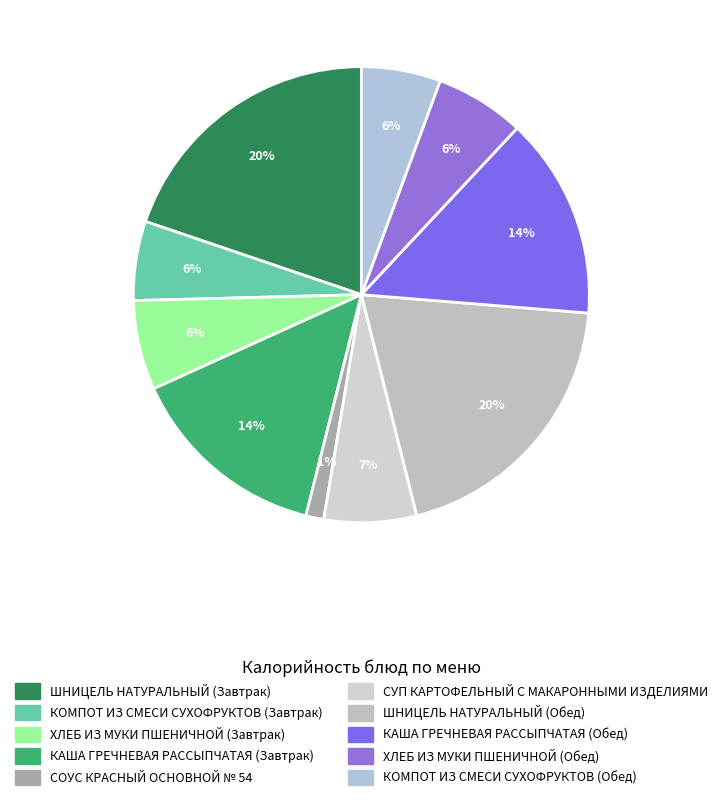

True or false: ХЛЕБ ИЗ МУКИ ПШЕНИЧНОЙ (Обед) accounts for 1% of the total.

False